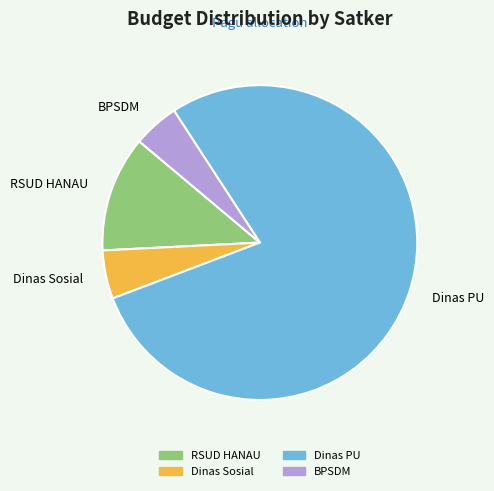

Is there any slice that represents more than half of the pie?

Yes